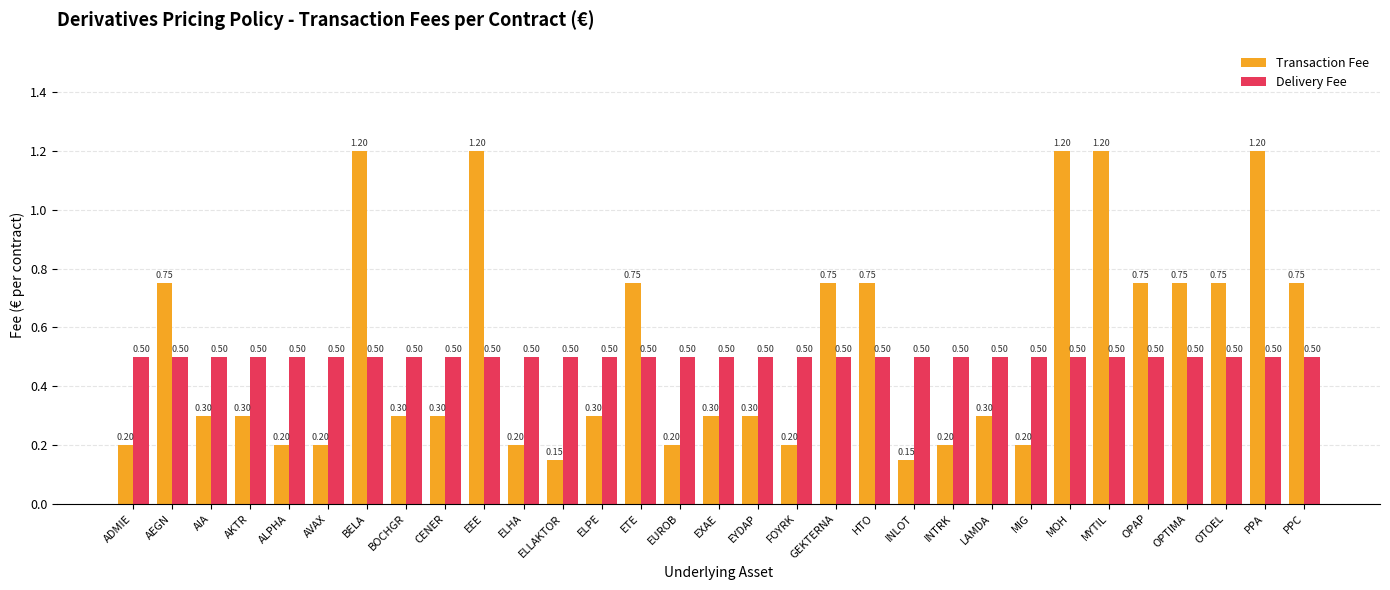

What is the spread (max minus min) of values at EUROB?

0.3